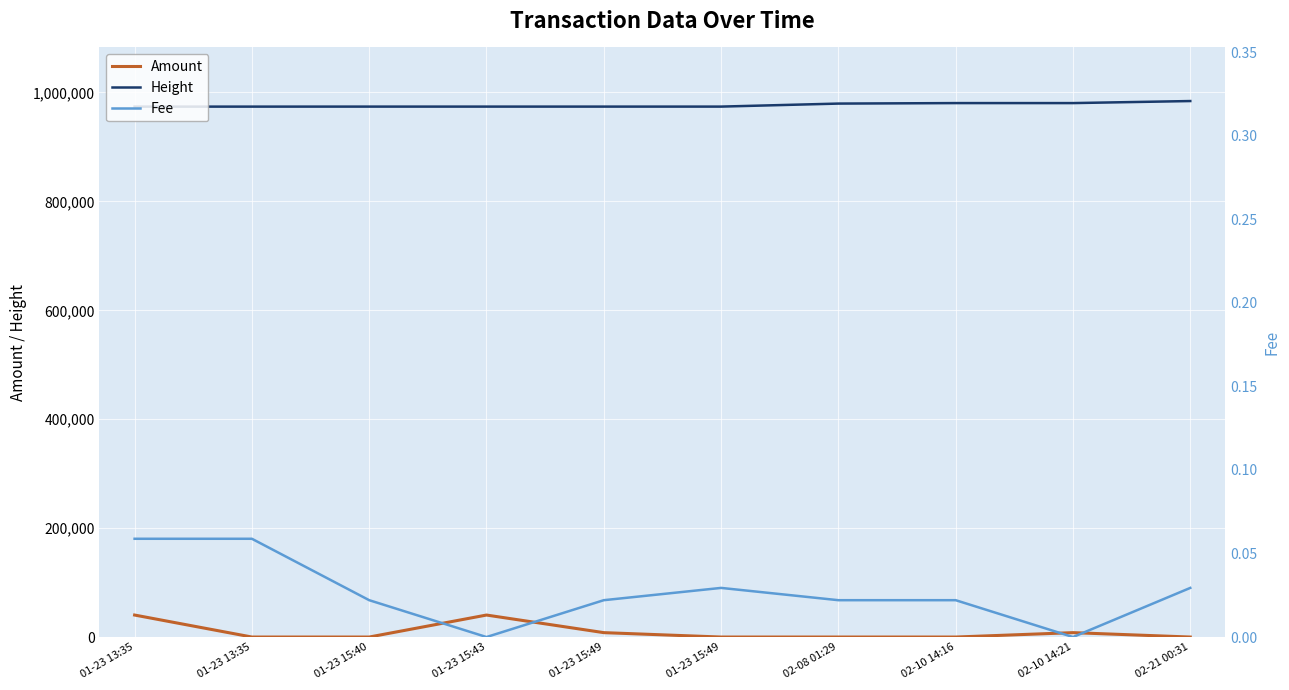

Which category has the highest value in the Fee series?

01-23 13:35